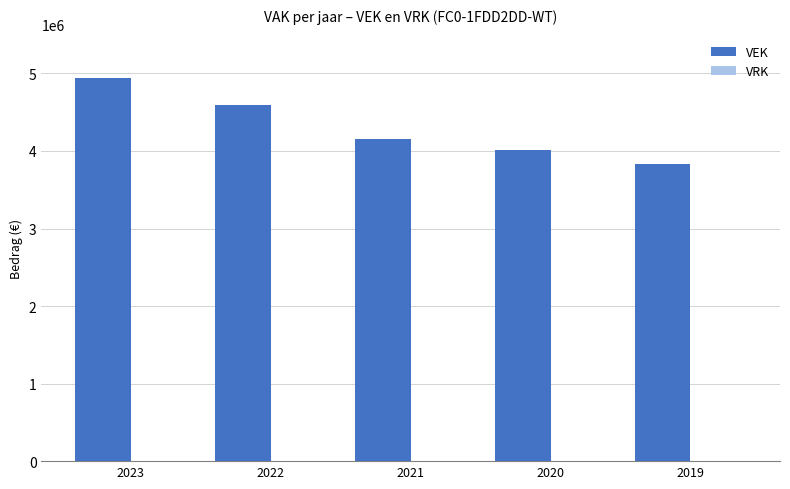

Reading left to right, list all the values displayed in this chart.

2023=4944684	2022=4595869	2021=4149593	2020=4011172	2019=3825493